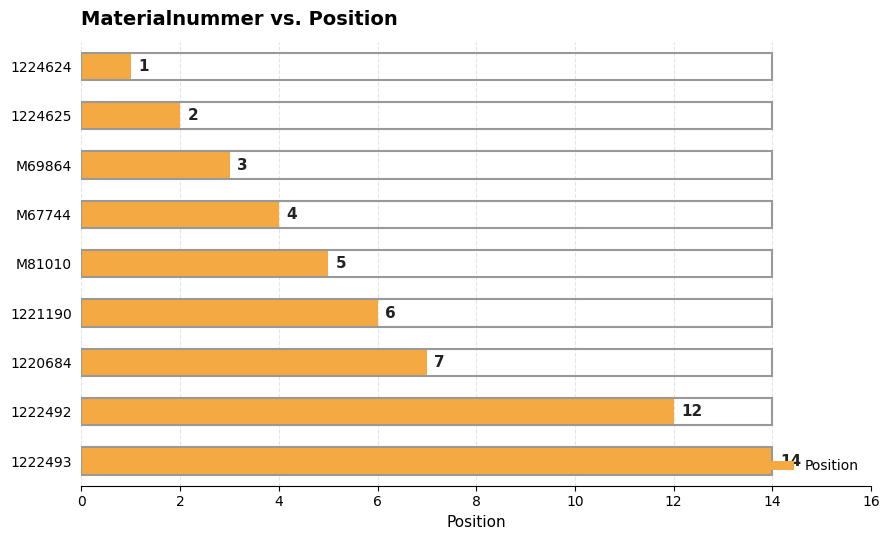

At which label is the value closest to 7?

1220684